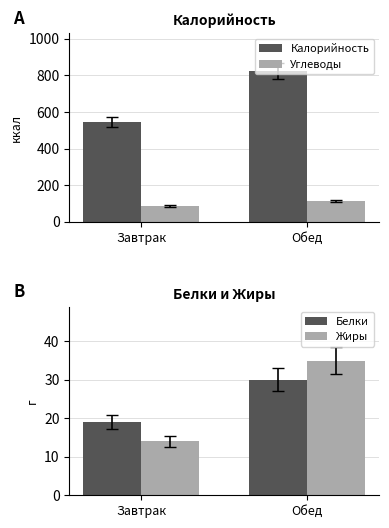

What is the spread (max minus min) of values at Обед?

793